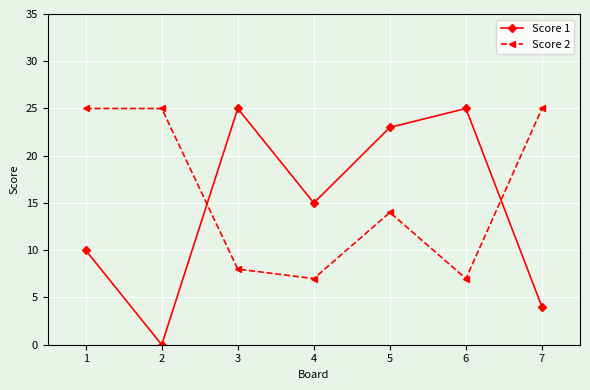

Reading left to right, list all the values displayed in this chart.

Score 1: 1=10	2=0	3=25	4=15	5=23	6=25	7=4
Score 2: 1=25	2=25	3=8	4=7	5=14	6=7	7=25